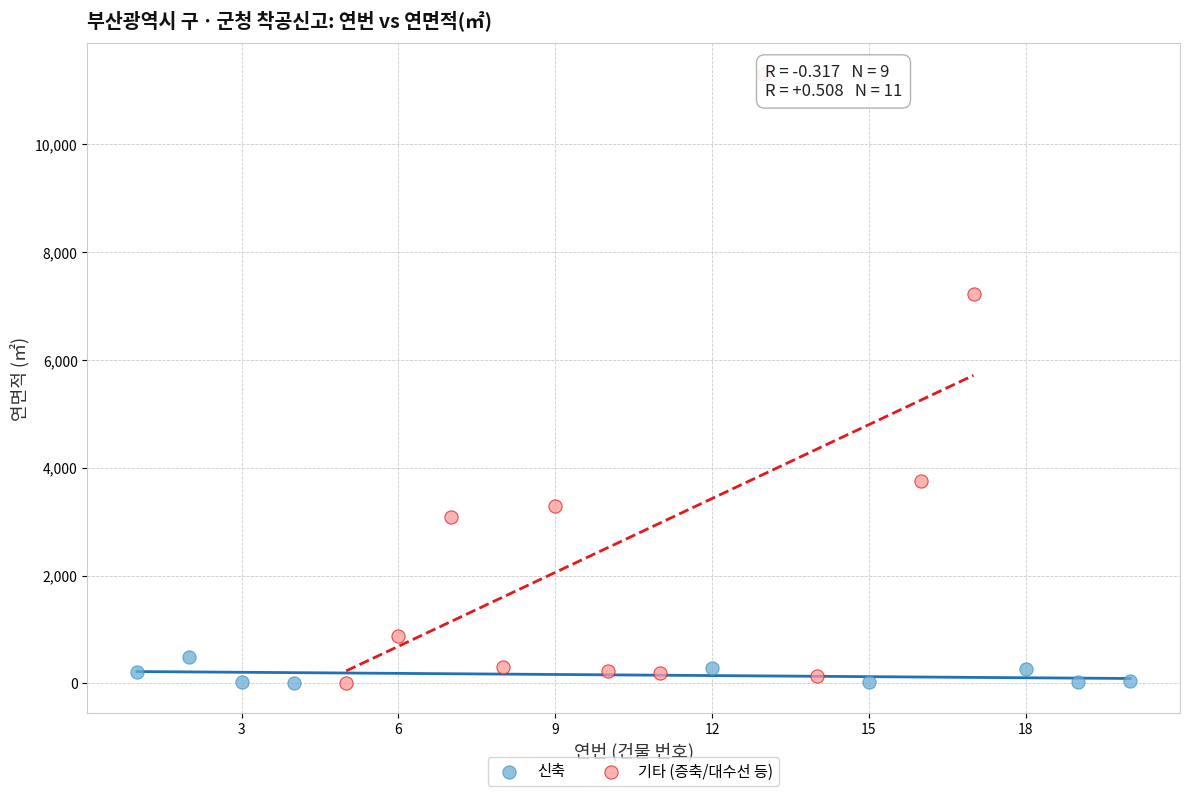

Which series has the largest Y range (max minus min)?

기타 (증축/대수선 등)